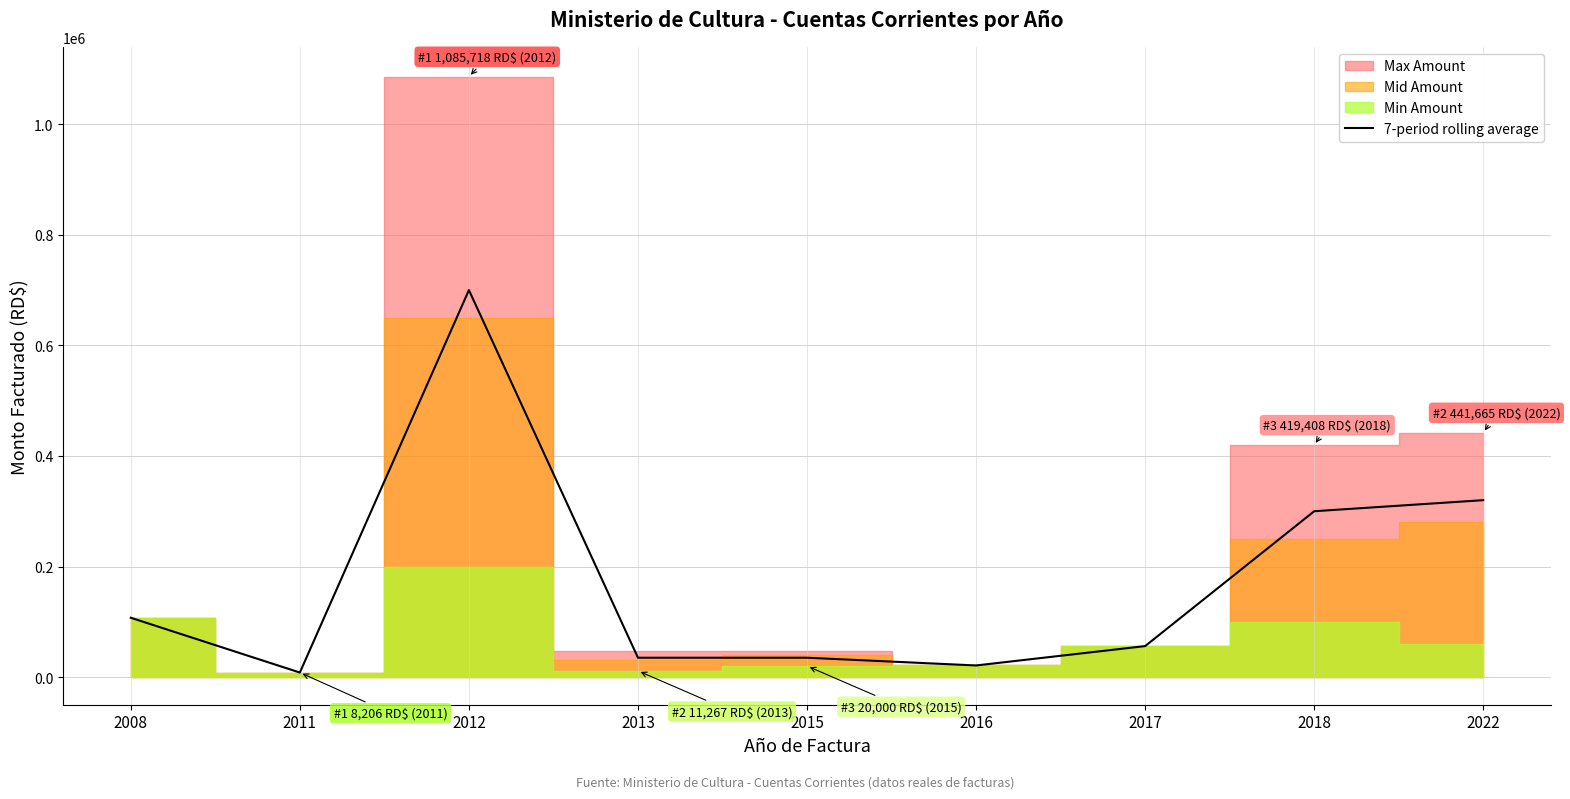

At which category does the data reach its first local valley?

2011